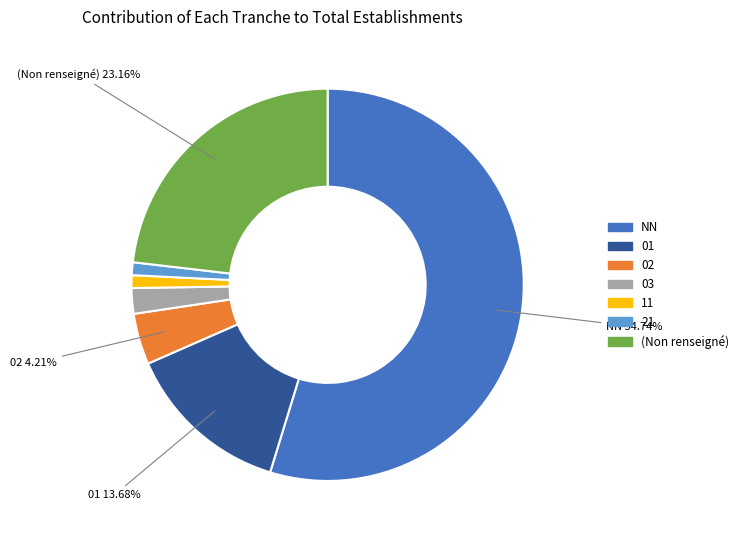

To the nearest percent, what is the average slice percentage?

14%